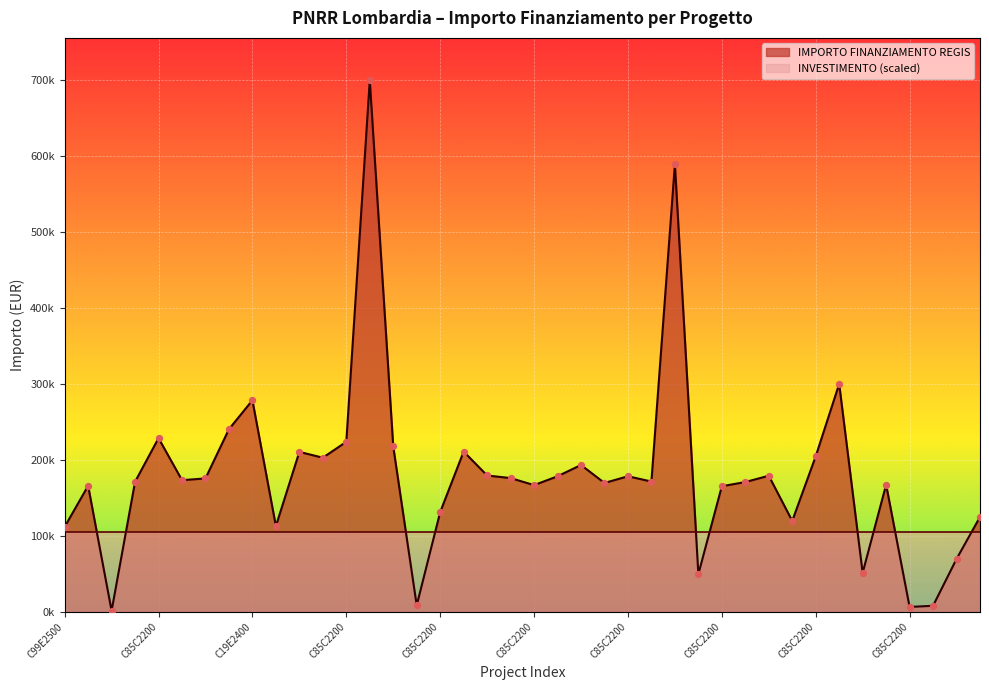

What is the change in value from C49E24000510004 to C85C22003970008?

+171042.5